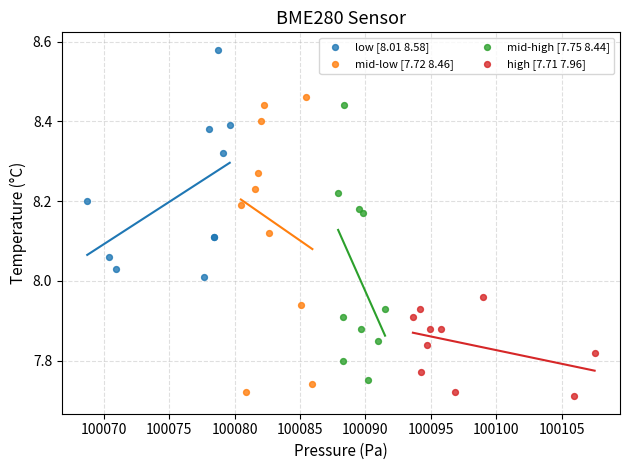

Which series contains the highest Y value?

low [8.01 8.58]